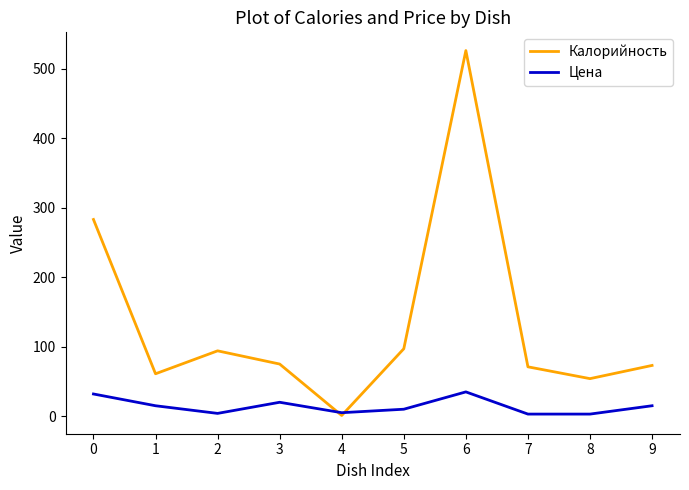

Rank the series by their maximum value, from highest to lowest.

Калорийность, Цена